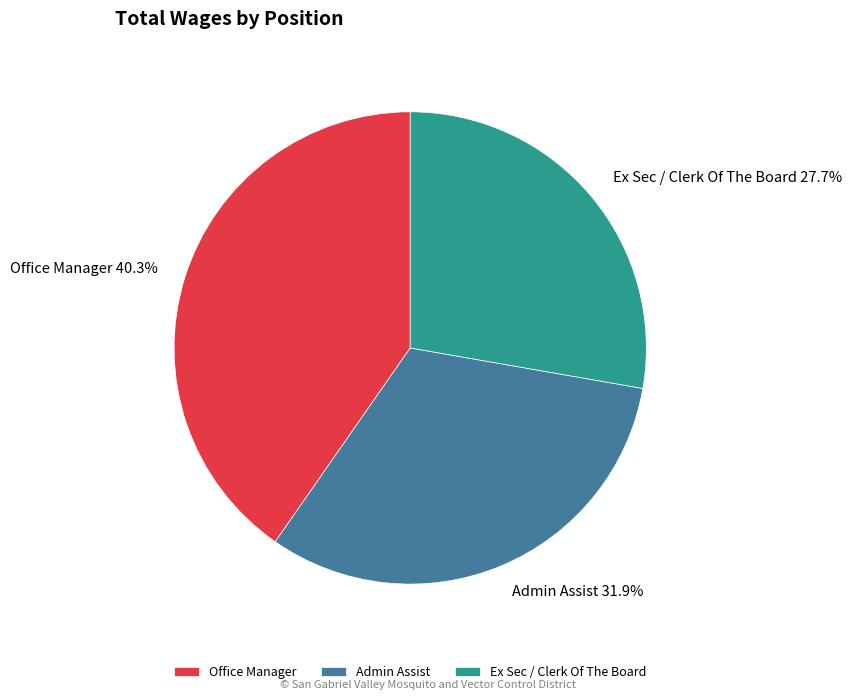

Between Ex Sec / Clerk Of The Board and Office Manager, which is larger?

Office Manager